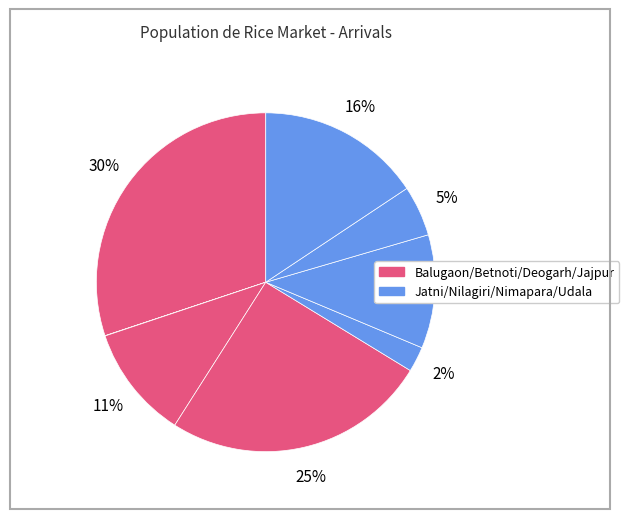

How many slices are in this pie chart?

8